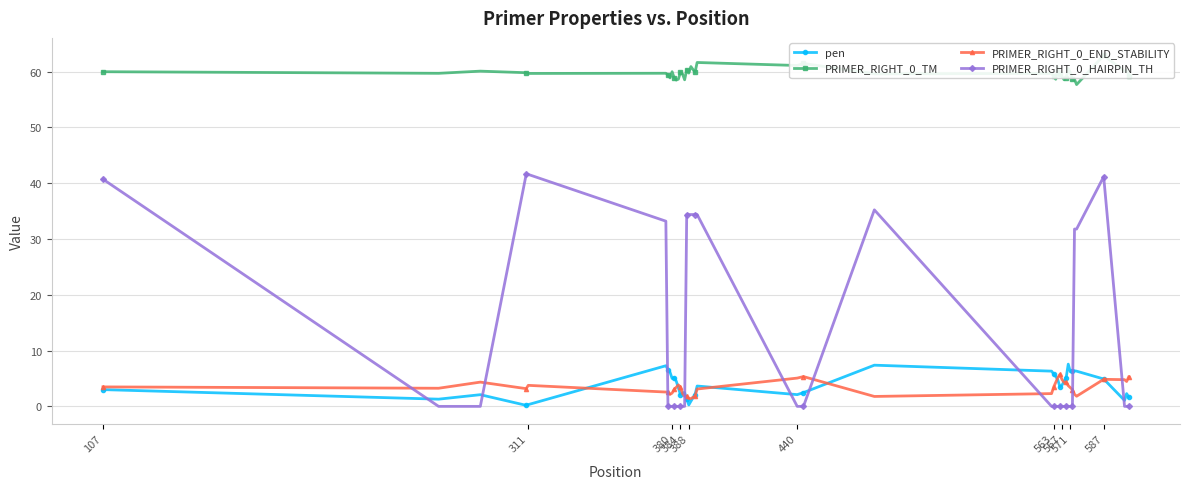

True or false: PRIMER_RIGHT_0_HAIRPIN_TH has more than 0 points higher than both neighbors.

True